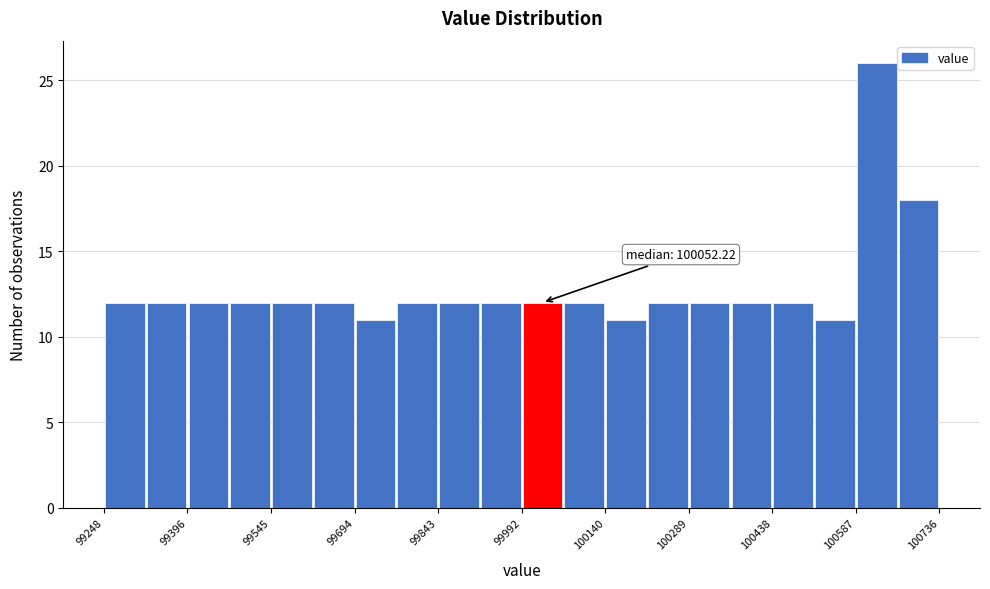

Read against the x-axis, roughly where is the centre of the tallest bar?

100620